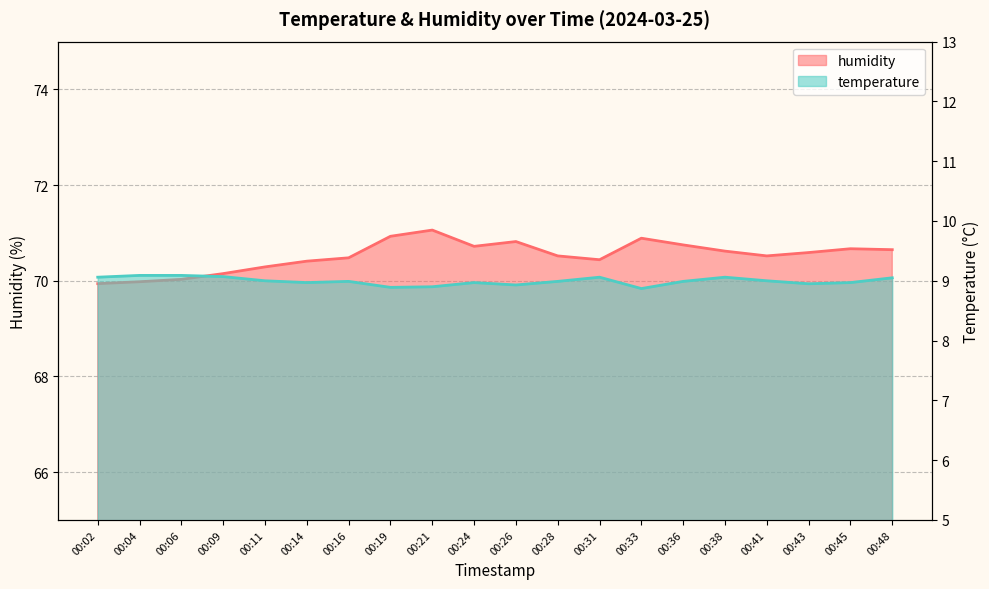

At how many categories does at least one series exceed 34?

20